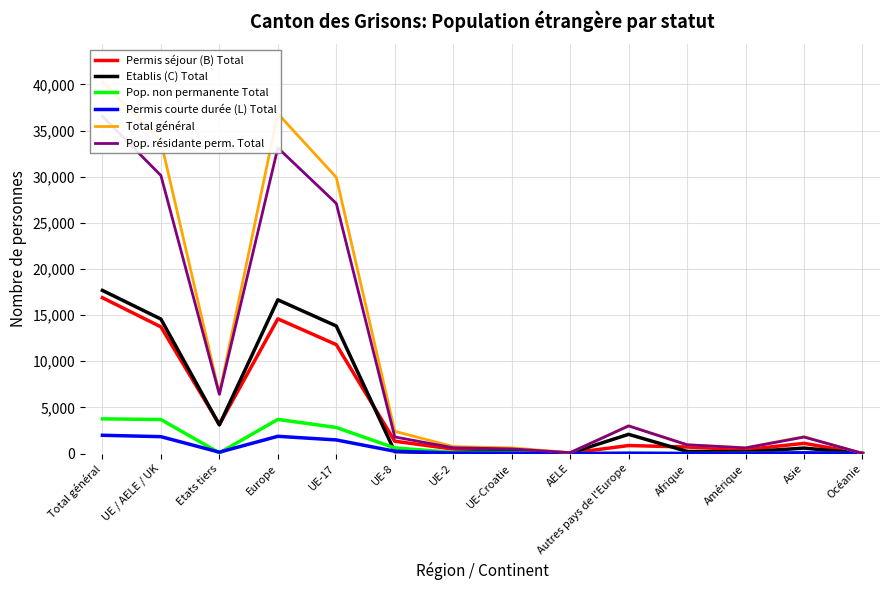

At how many categories does at least one series exceed 11614?

4